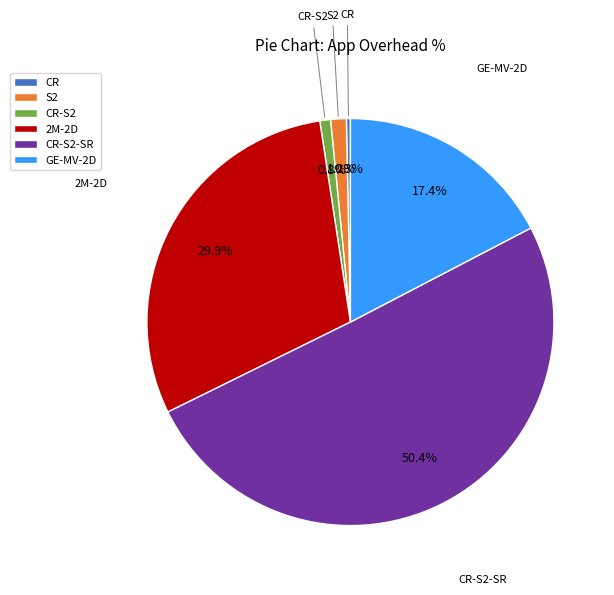

The GE-MV-2D slice represents 17% of the pie. True or false?

True